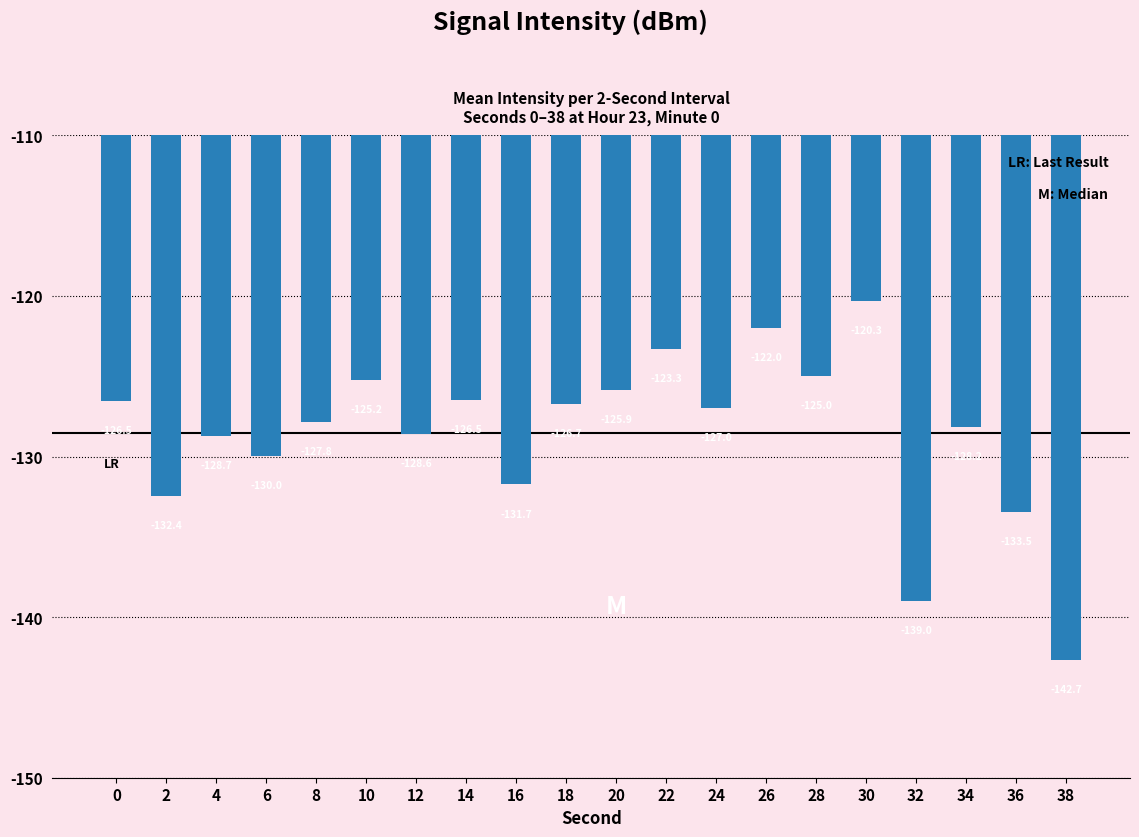

Is it true that the value at 34 is -128.2?

True